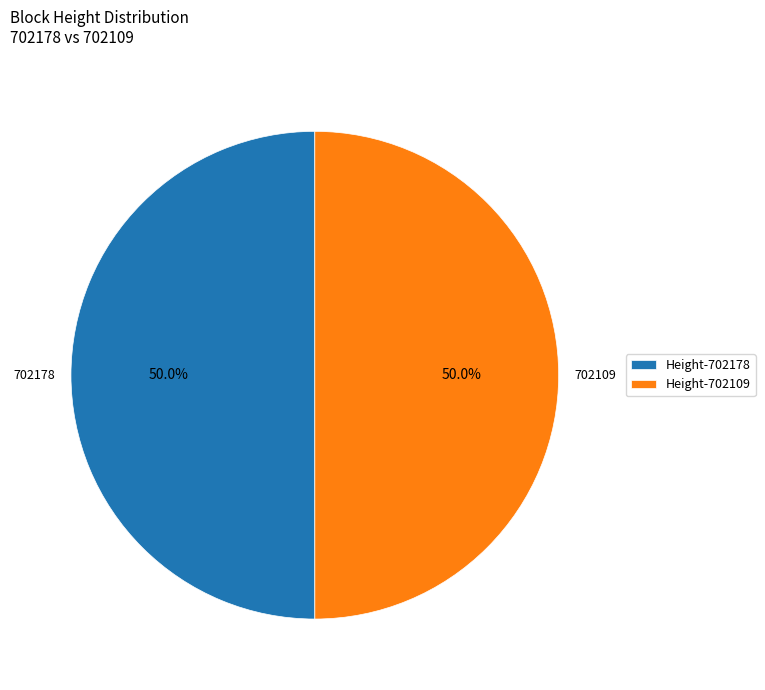

Approximately how many times larger is the value at Height-702178 compared to Height-702109?

1.0